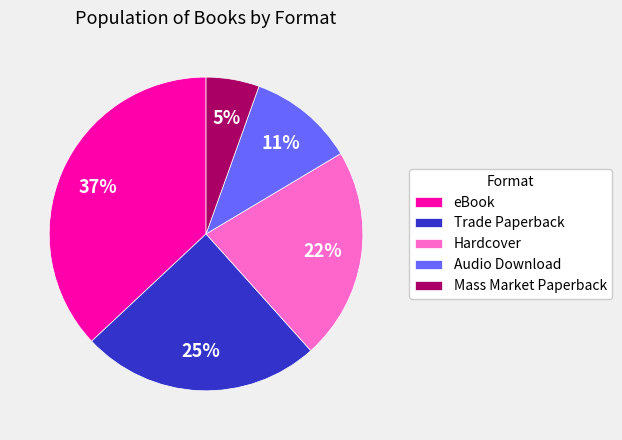

The Hardcover slice represents 34% of the pie. True or false?

False